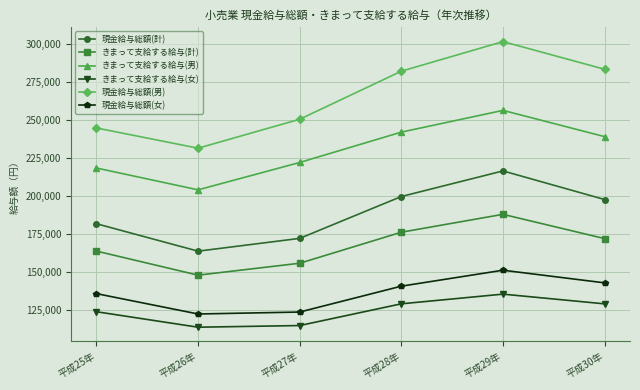

Rank the series by their maximum value, from lowest to highest.

きまって支給する給与(女), 現金給与総額(女), きまって支給する給与(計), 現金給与総額(計), きまって支給する給与(男), 現金給与総額(男)